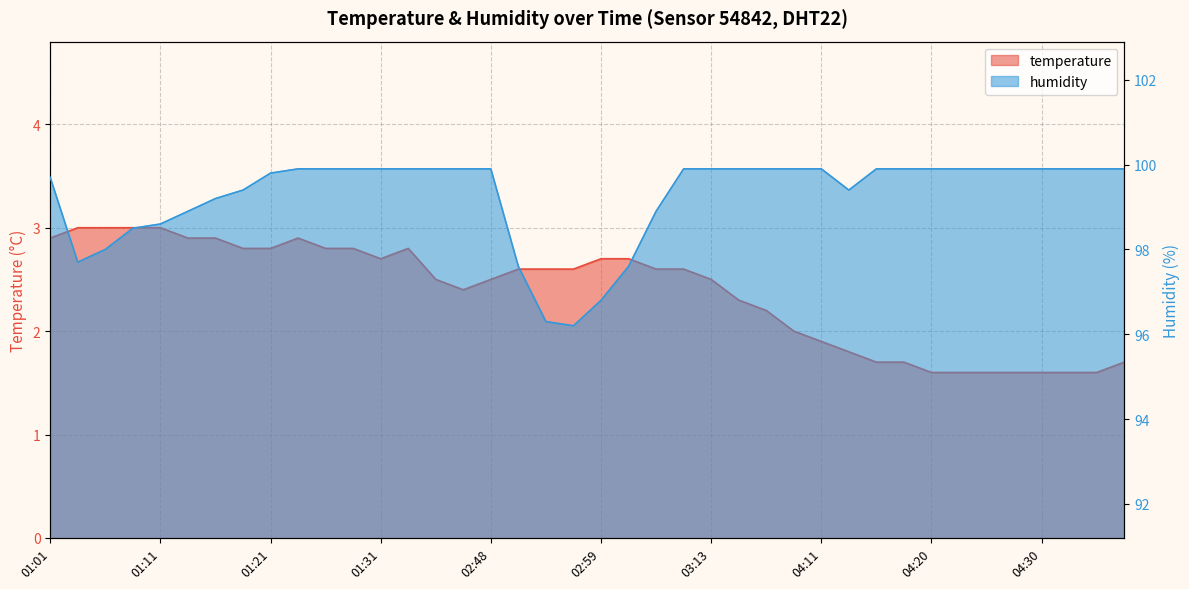

The value of temperature at 01:35 is 0.7. True or false?

False